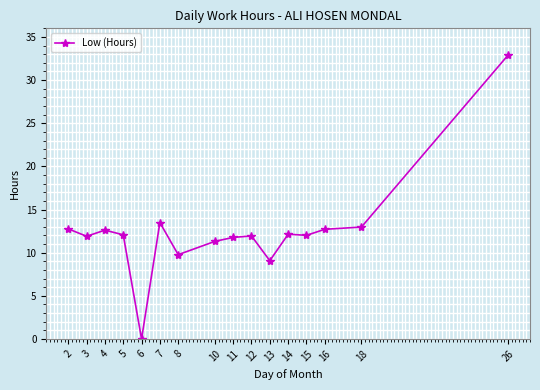

Approximately how many times larger is the value at 12 compared to 18?

0.9